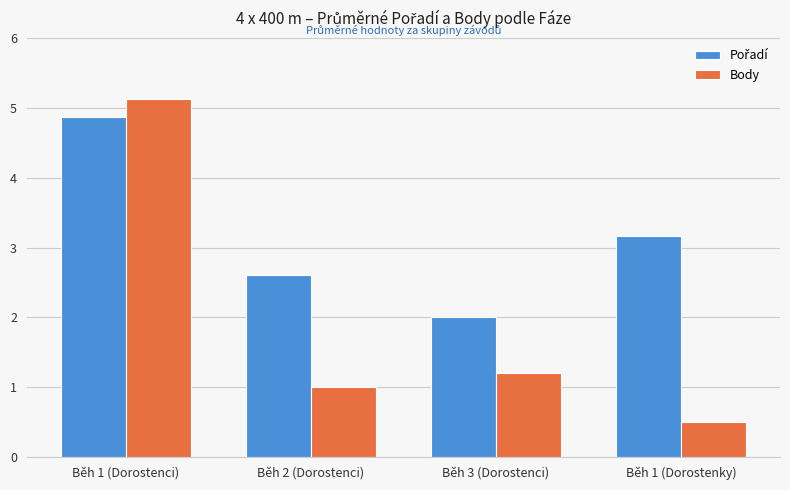

What is the value of the Body bar at the 3rd from the left?

1.2